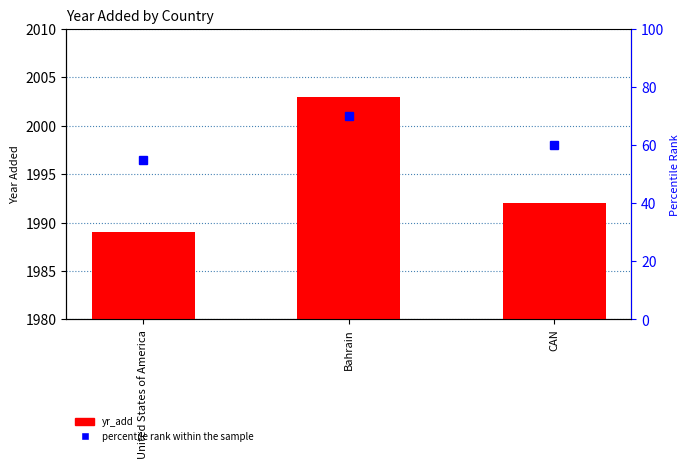

Count the yr_add values in the range 1989 to 2003.

3